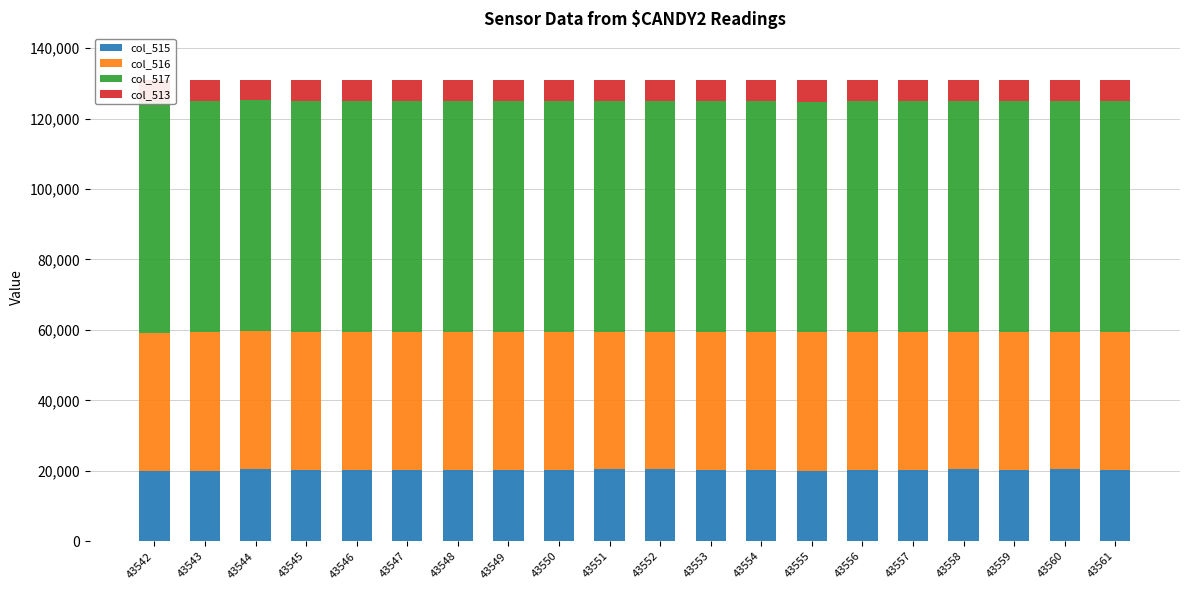

At which label is col_516 closest to 39146?

43547